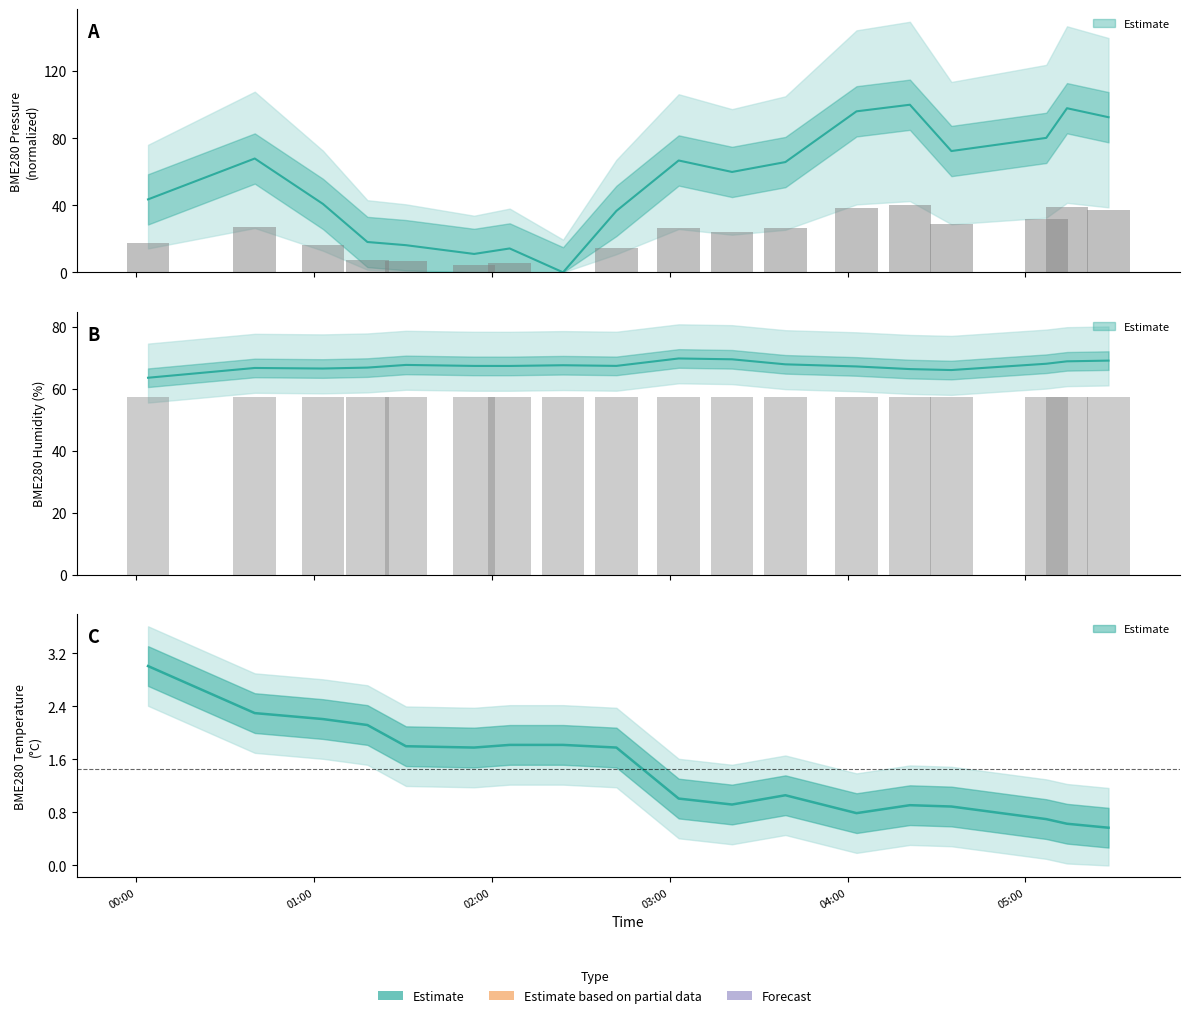

At how many categories does at least one series exceed 0?

18